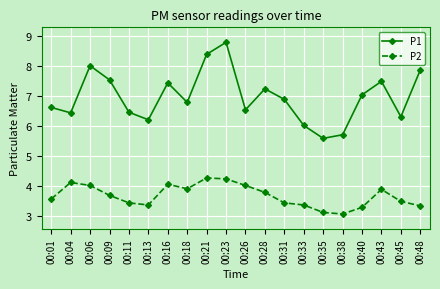

Which series has the largest total across all categories?

P1